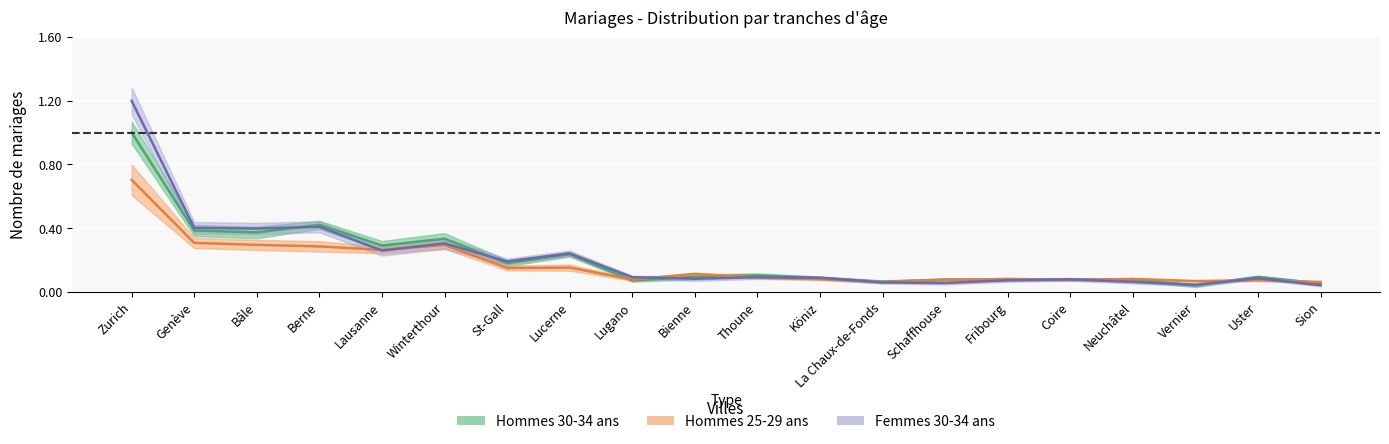

At which category does Hommes 30-34 ans reach its first local peak?

Berne